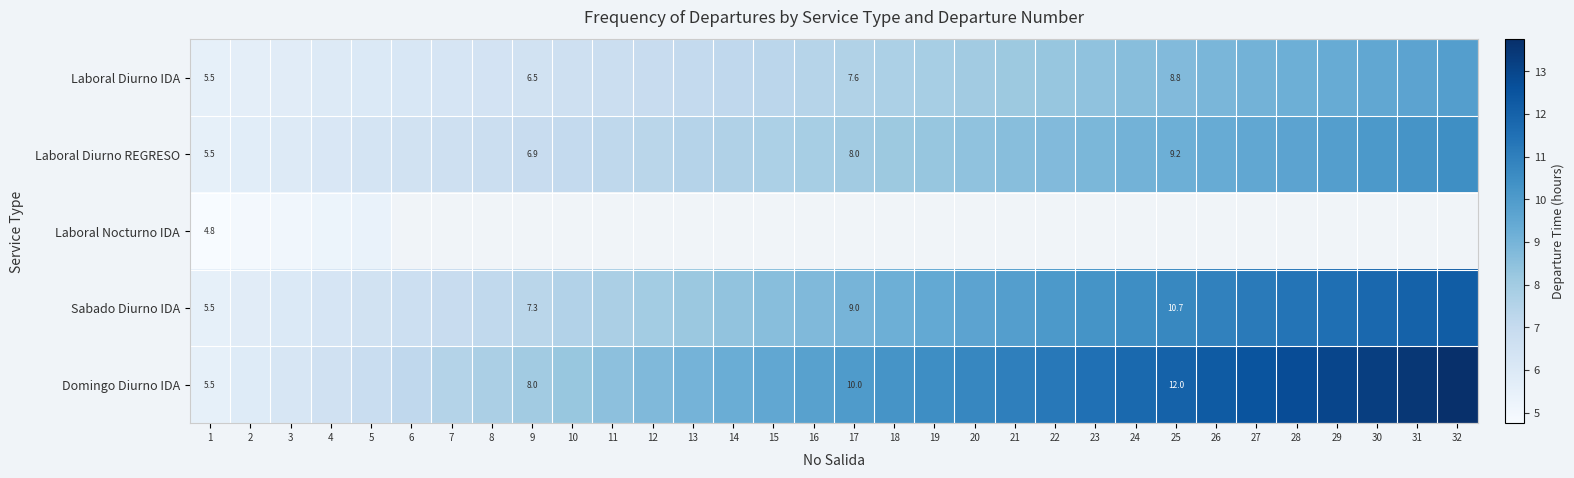

List the series in order of their peak value, highest first.

Domingo Diurno IDA, Sabado Diurno IDA, Laboral Diurno REGRESO, Laboral Diurno IDA, Laboral Nocturno IDA